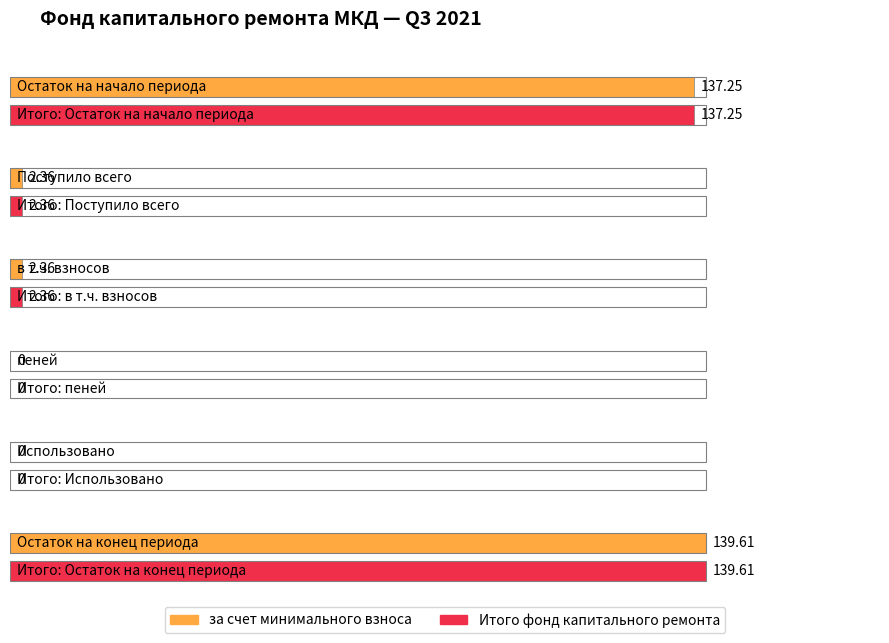

What is the value of the за счет минимального взноса bar at the 2nd from the left?

2.4